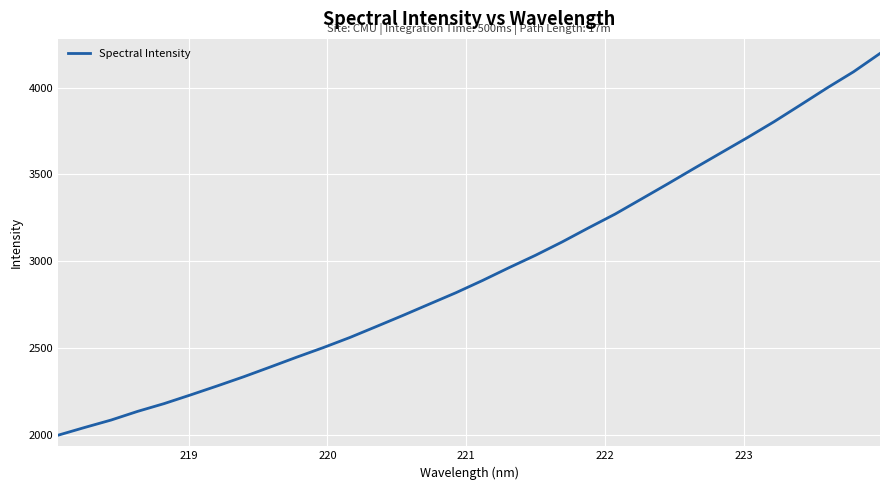

What is the difference between the maximum and minimum values?

2199.7